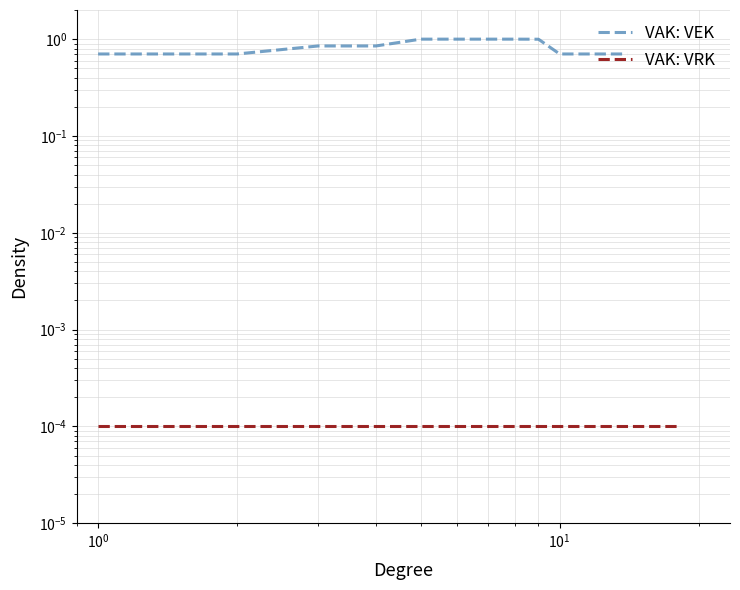

Does the chart have visible grid lines?

Yes